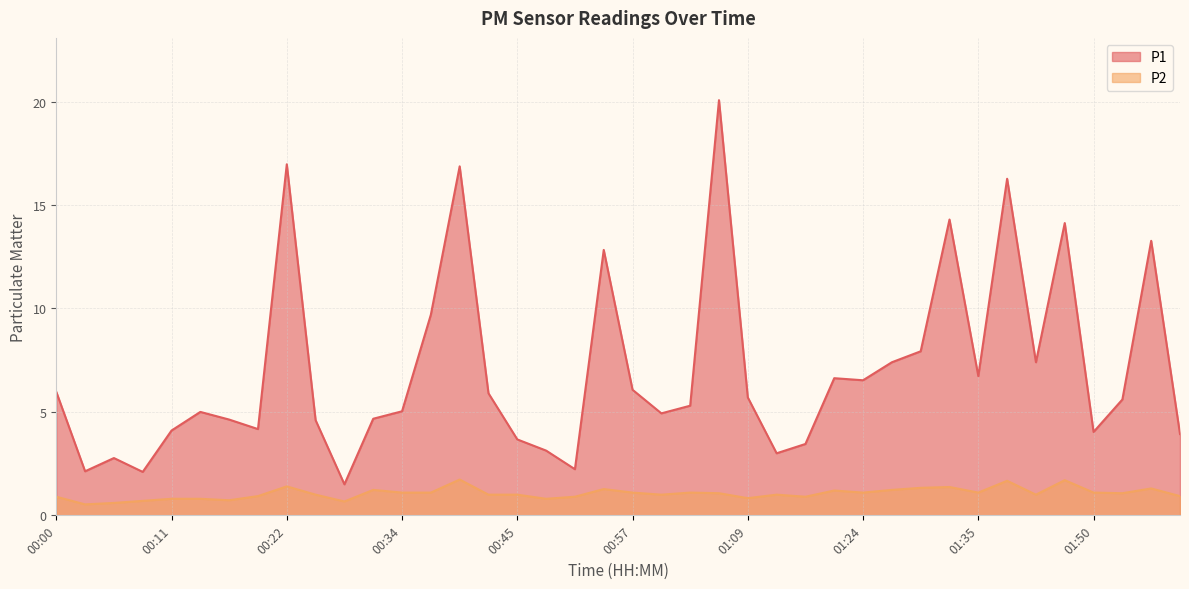

Where is the first local minimum for P1?

00:03